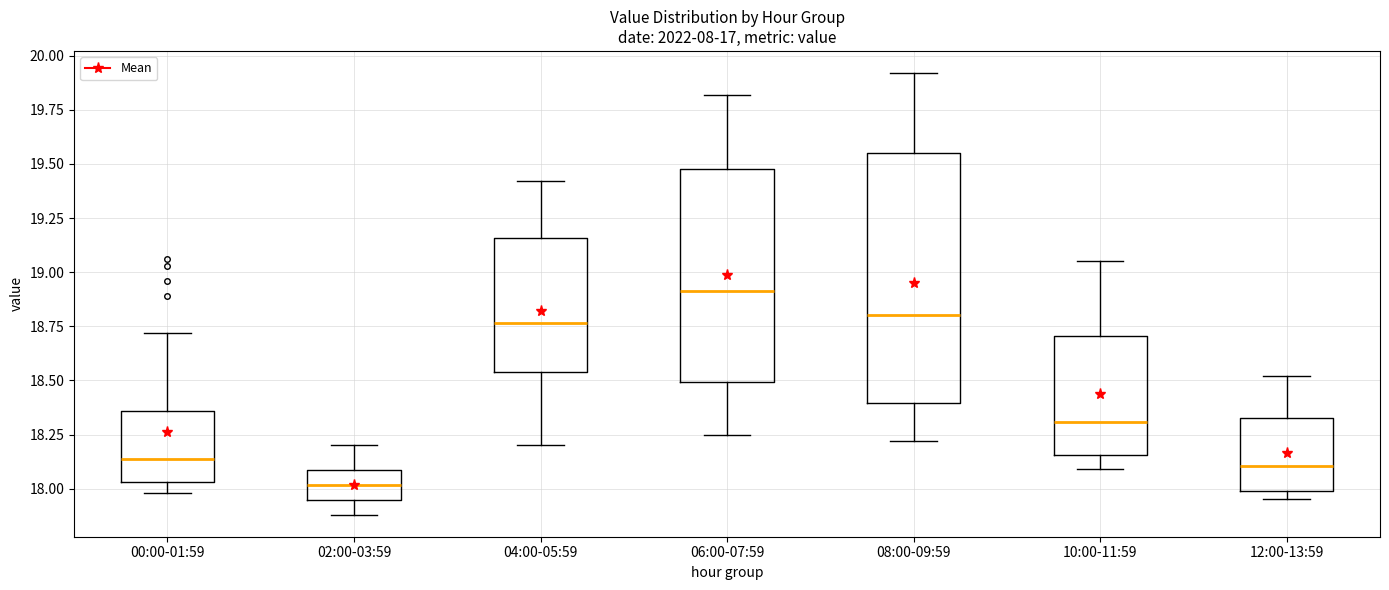

Reading left to right, read every box against the y-axis: the position of its median line, the range the box covers, and the ends of its whiskers. The values are not printed on the chart, so give them approximately, as read against the axis.

00:00-01:59: median 18.15, box 18.05 to 18.35, whiskers 18.00 to 18.70
02:00-03:59: median 18.00, box 17.95 to 18.10, whiskers 17.90 to 18.20
04:00-05:59: median 18.75, box 18.55 to 19.15, whiskers 18.20 to 19.40
06:00-07:59: median 18.90, box 18.50 to 19.50, whiskers 18.25 to 19.80
08:00-09:59: median 18.80, box 18.40 to 19.55, whiskers 18.20 to 19.90
10:00-11:59: median 18.30, box 18.15 to 18.70, whiskers 18.10 to 19.05
12:00-13:59: median 18.10, box 18.00 to 18.35, whiskers 17.95 to 18.50